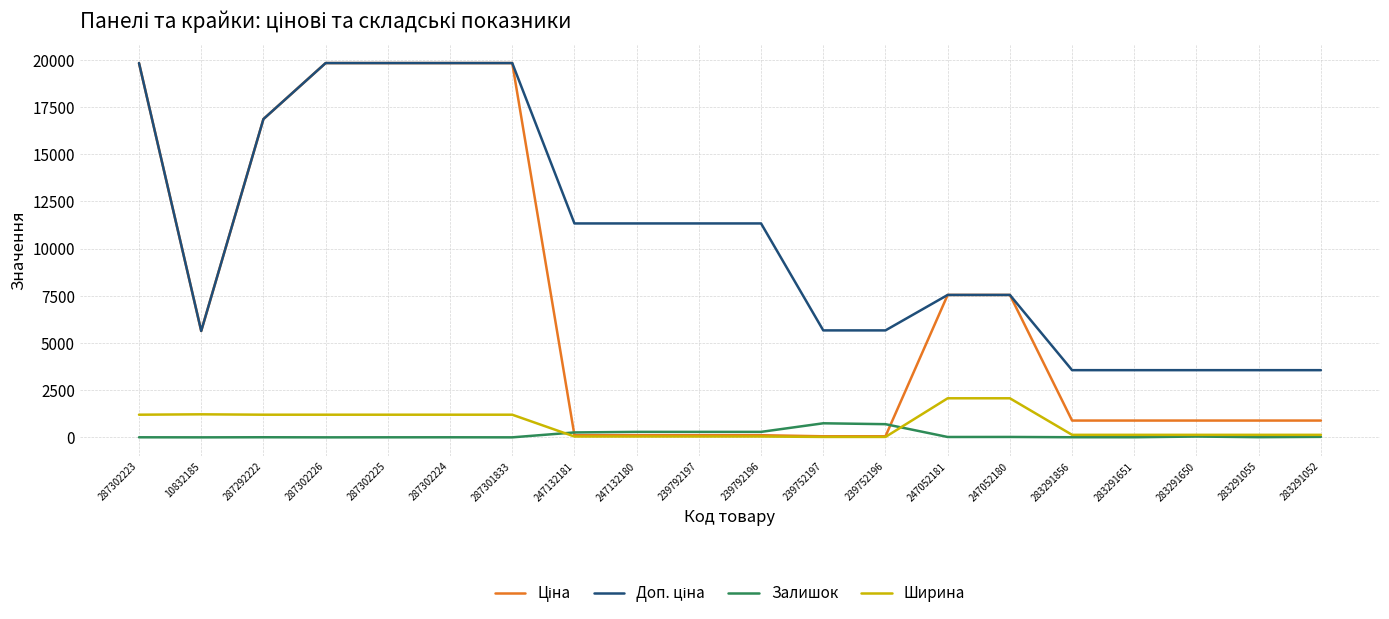

The Ширина series shows 1200.0 at 287302223. True or false?

True